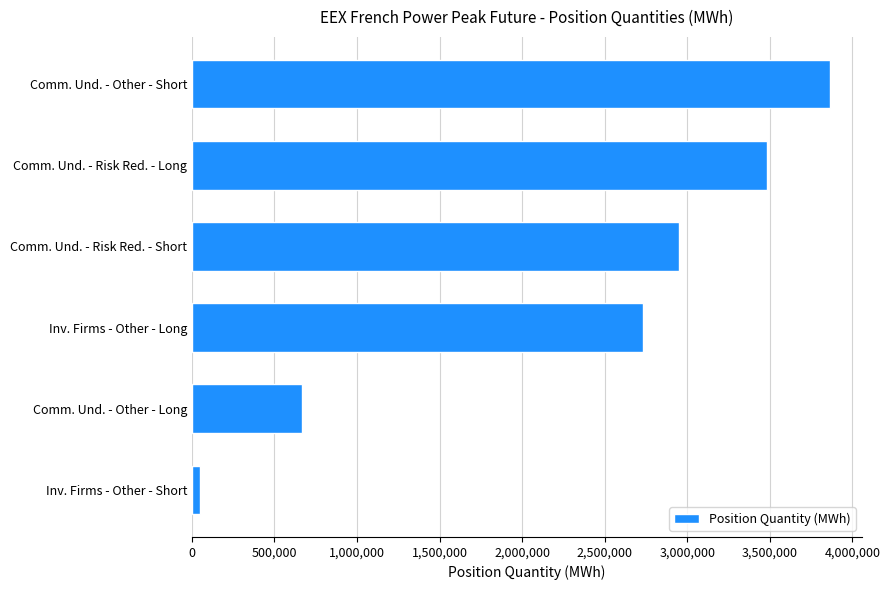

List the labels in order of value, smallest first.

Inv. Firms - Other - Short, Comm. Und. - Other - Long, Inv. Firms - Other - Long, Comm. Und. - Risk Red. - Short, Comm. Und. - Risk Red. - Long, Comm. Und. - Other - Short